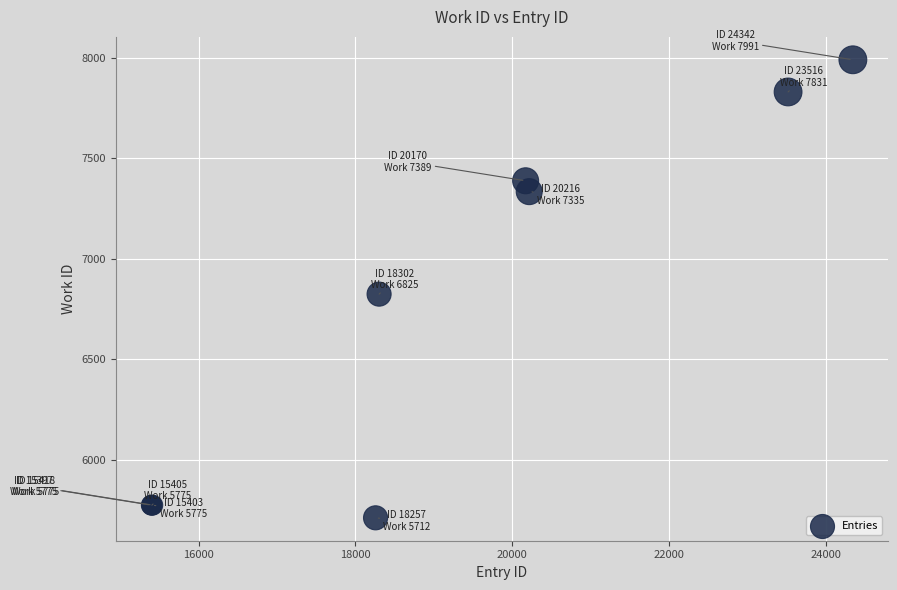

What Y value in the scatter plot is closest to 6851?

6825